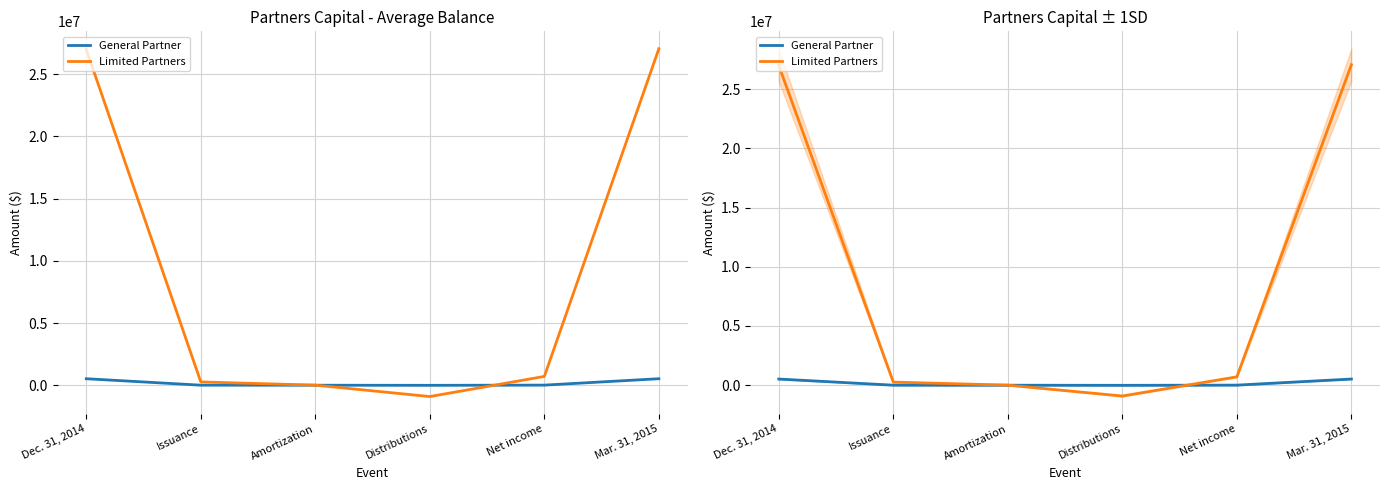

Rank the series by their maximum value, from highest to lowest.

Limited Partners, General Partner